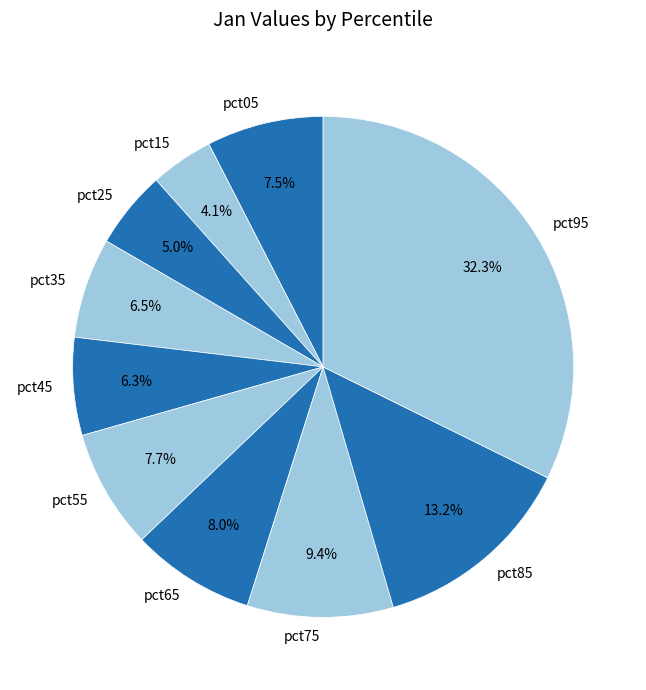

How many segments does this pie chart have?

10